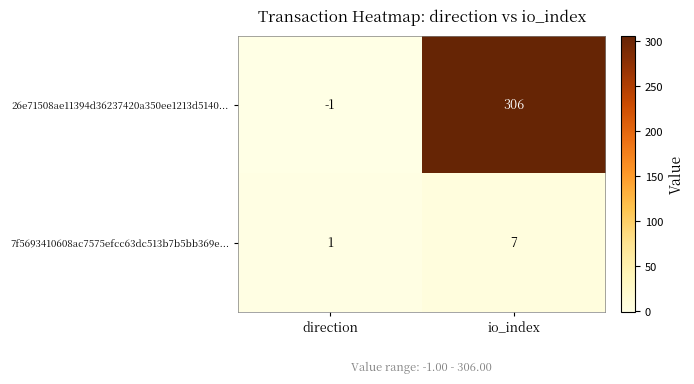

At which label is 7f5693410608ac7575efcc63dc513b7b5bb369e... closest to 4?

direction